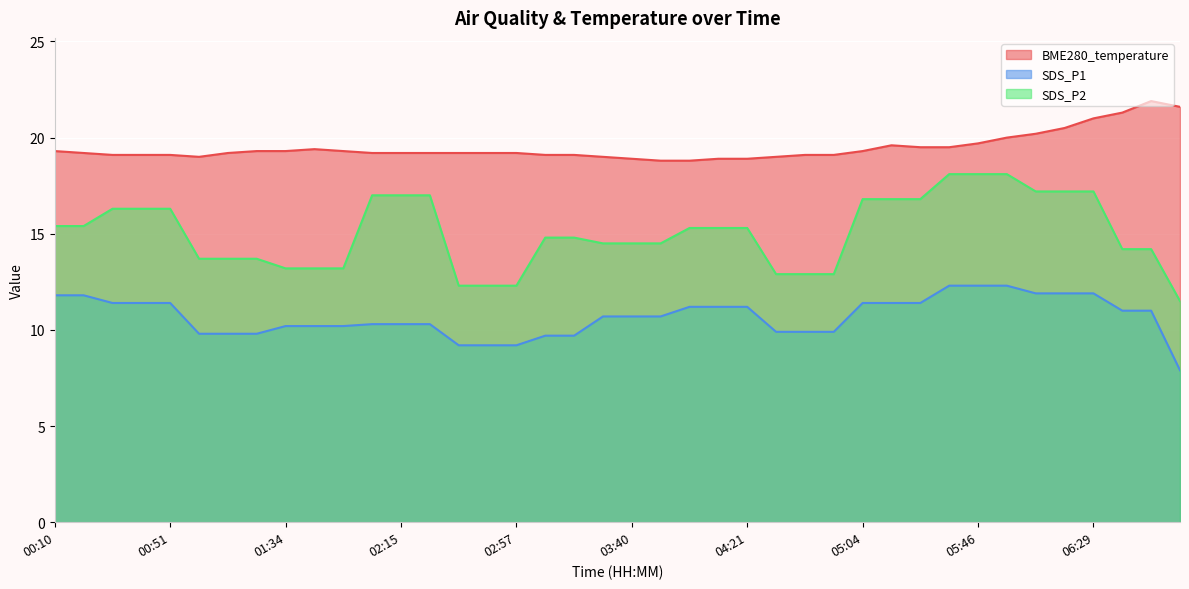

What is the difference between the maximum and second lowest values in the BME280_temperature series?

3.1